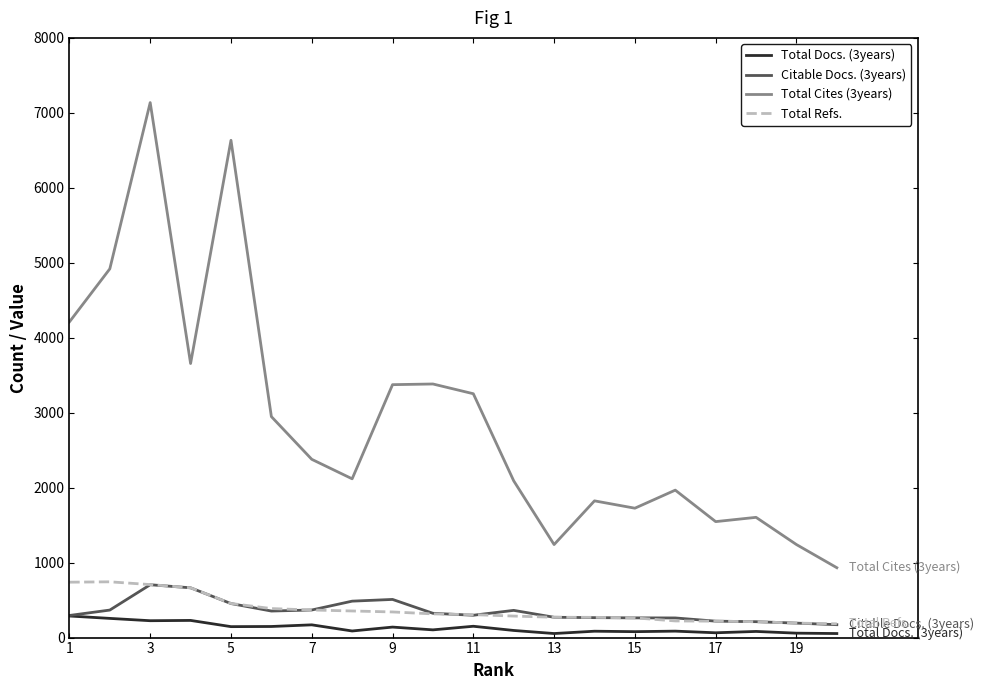

What is the highest value of the Total Refs. series?

744